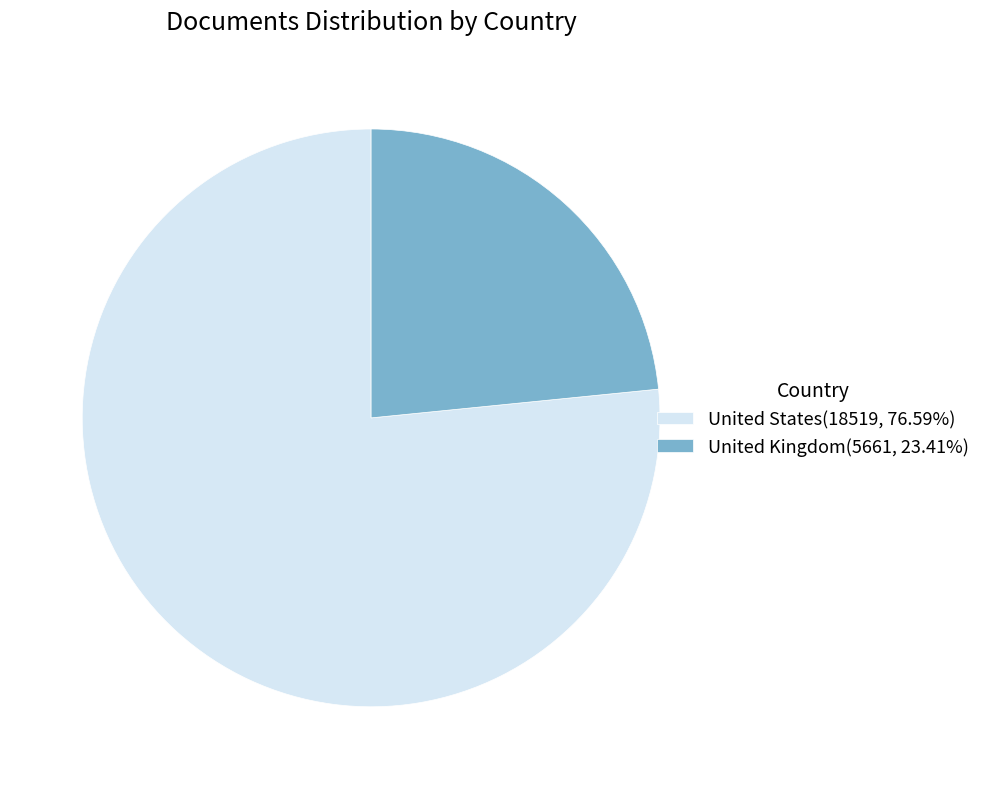

Is it true that United Kingdom is 34% of the pie?

False